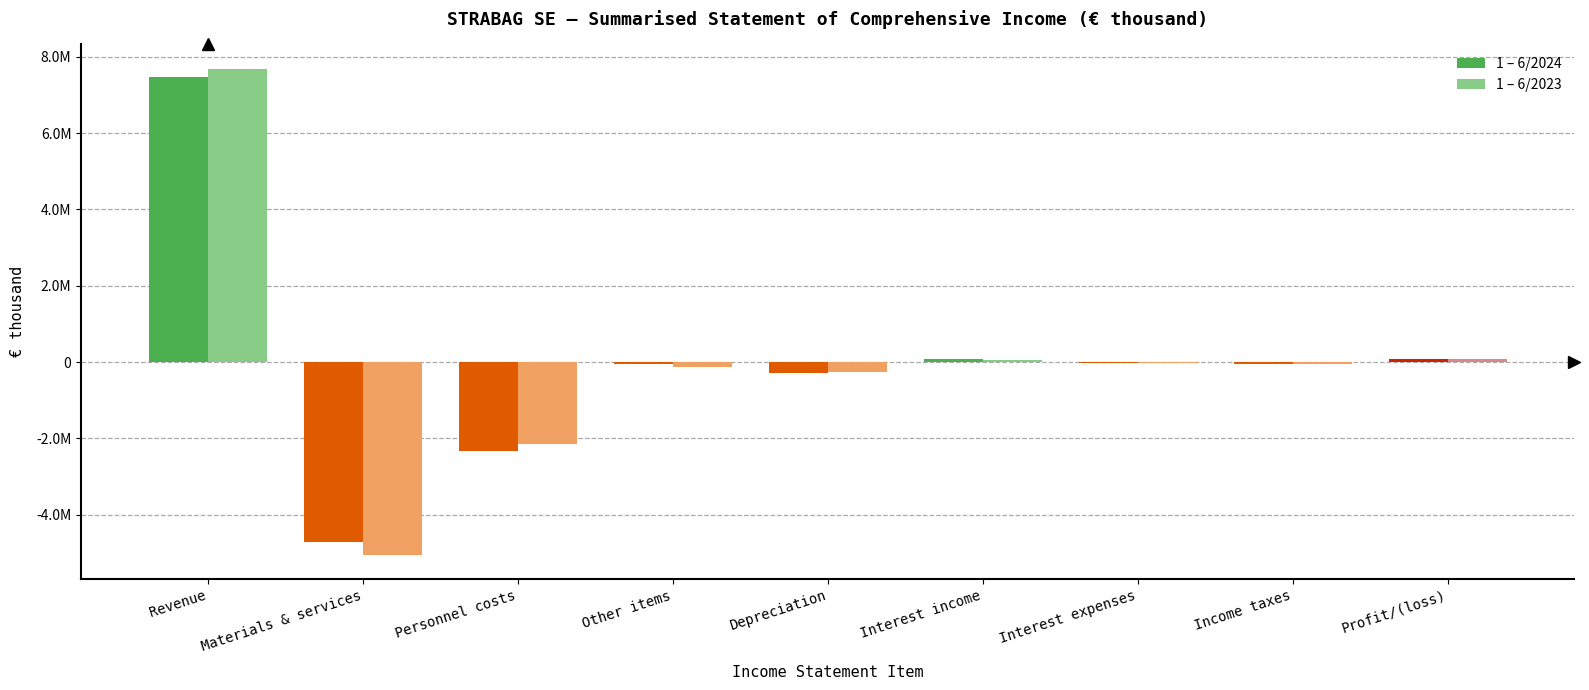

What are all the series names shown in the legend?

1 – 6/2024, 1 – 6/2023